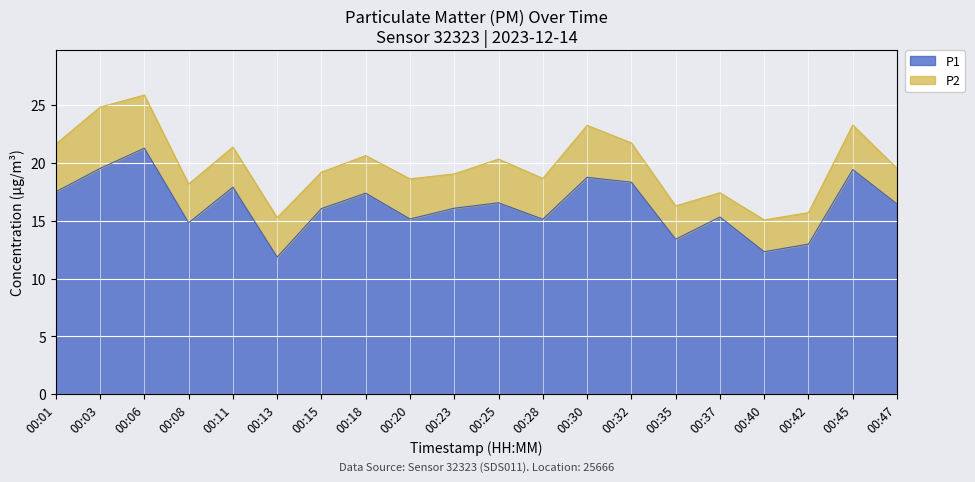

List the labels in order of value, smallest first.

00:13, 00:40, 00:42, 00:35, 00:08, 00:28, 00:20, 00:37, 00:15, 00:23, 00:47, 00:25, 00:18, 00:01, 00:11, 00:32, 00:30, 00:45, 00:03, 00:06